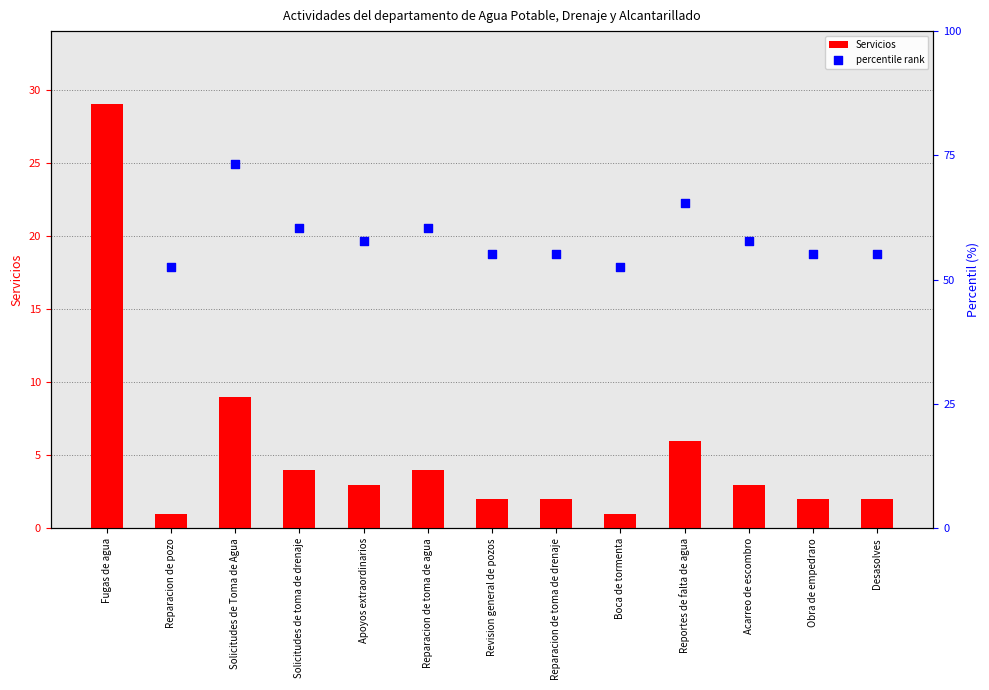

Which series contains the lowest Y value?

Servicios